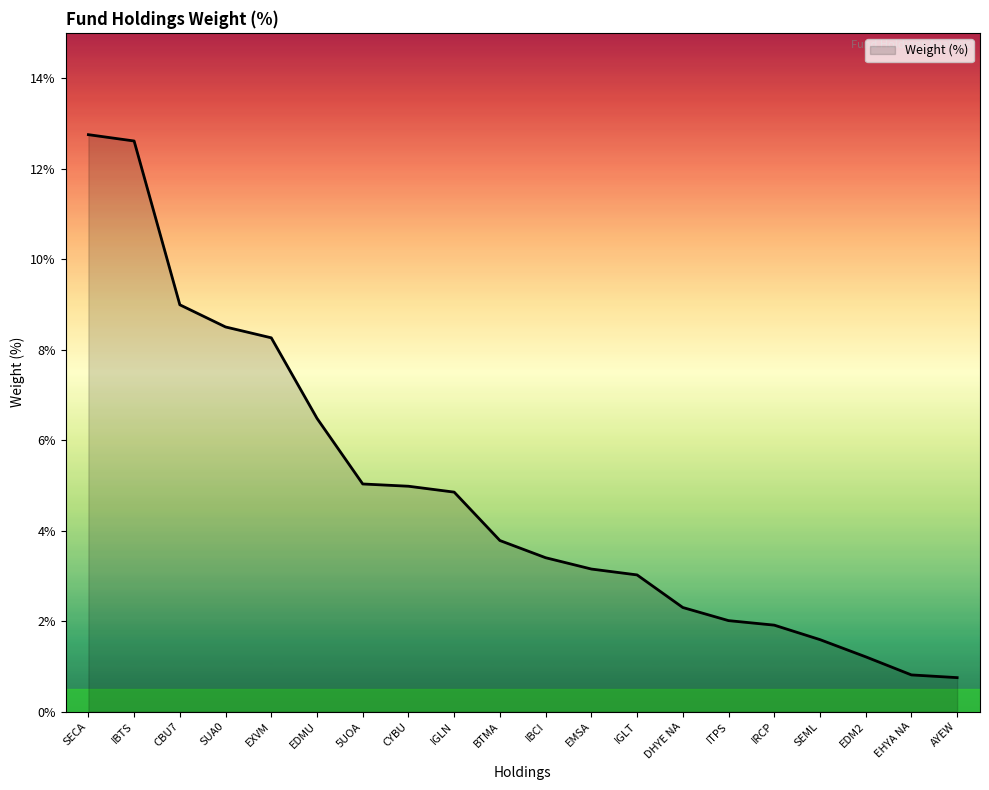

What is the maximum value shown in the chart?

12.8